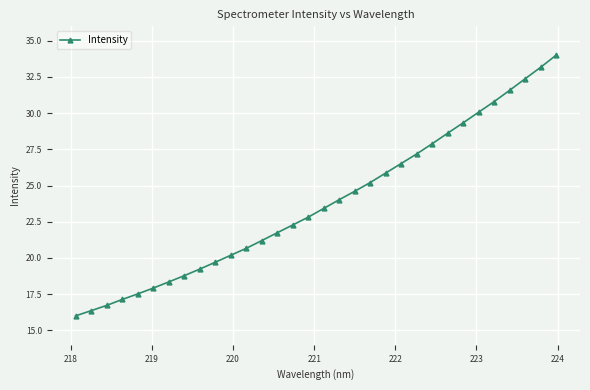

What is the greatest value displayed?

34.0